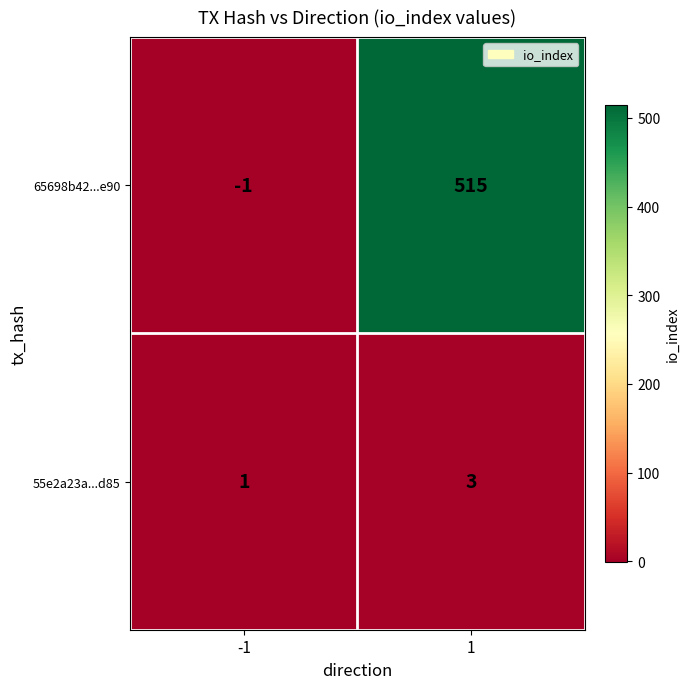

List the series in order of their peak value, lowest first.

55e2a23a...d85, 65698b42...e90